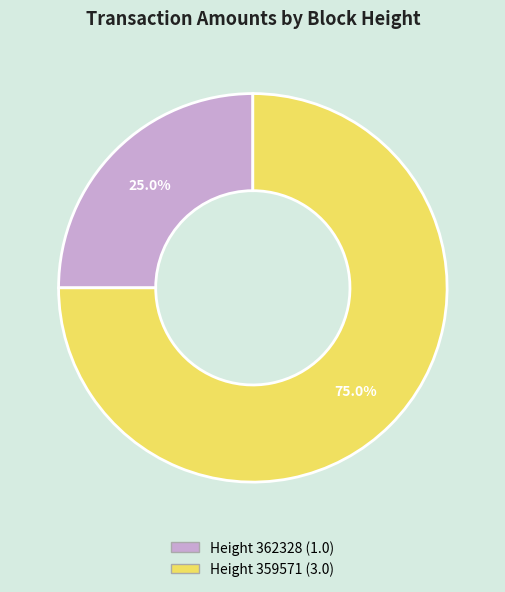

How many segments does this pie chart have?

2